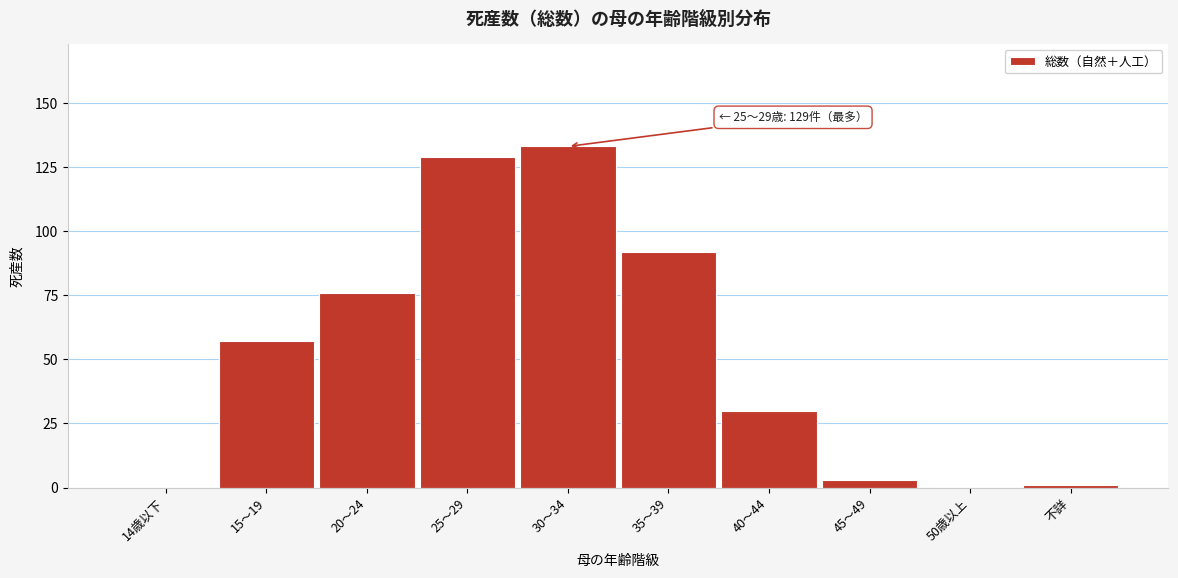

Reading left to right, what are all the values shown in this chart?

14歳以下=0	15～19=57	20～24=76	25～29=129	30～34=133	35～39=92	40～44=30	45～49=3	50歳以上=0	不詳=1